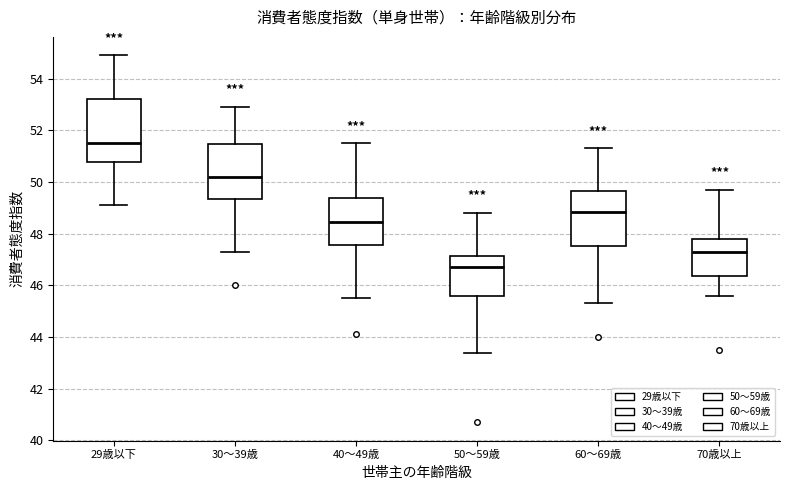

Reading left to right, read every box against the y-axis: the position of its median line, the range the box covers, and the ends of its whiskers. The values are not printed on the chart, so give them approximately, as read against the axis.

29歳以下: median 51.6, box 50.8 to 53.2, whiskers 49.2 to 55.0
30〜39歳: median 50.2, box 49.4 to 51.4, whiskers 47.4 to 53.0
40〜49歳: median 48.4, box 47.6 to 49.4, whiskers 45.6 to 51.6
50〜59歳: median 46.8, box 45.6 to 47.2, whiskers 43.4 to 48.8
60〜69歳: median 48.8, box 47.6 to 49.6, whiskers 45.4 to 51.4
70歳以上: median 47.4, box 46.4 to 47.8, whiskers 45.6 to 49.8